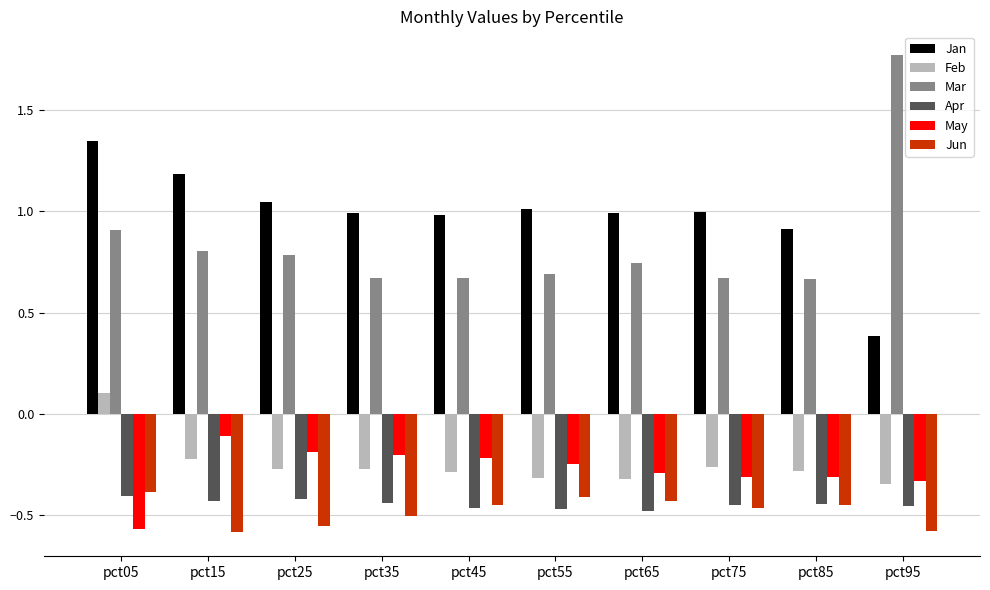

What is the minimum value for Jan?

0.4